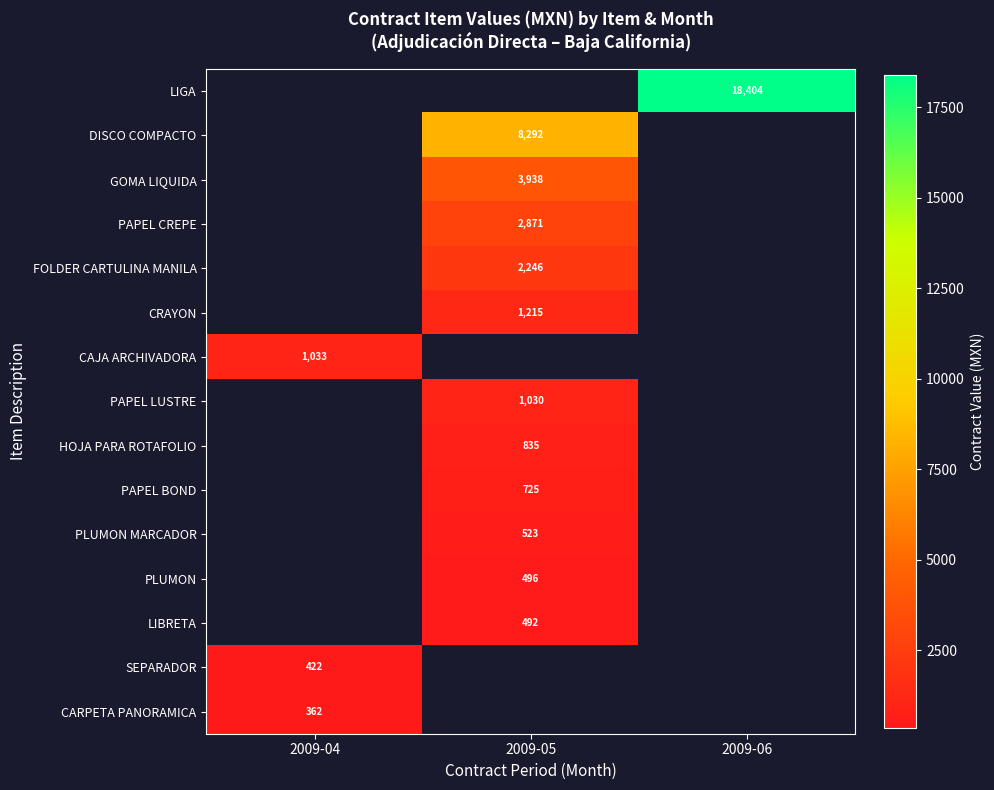

The PLUMON series shows 325 at 2009-05. True or false?

False